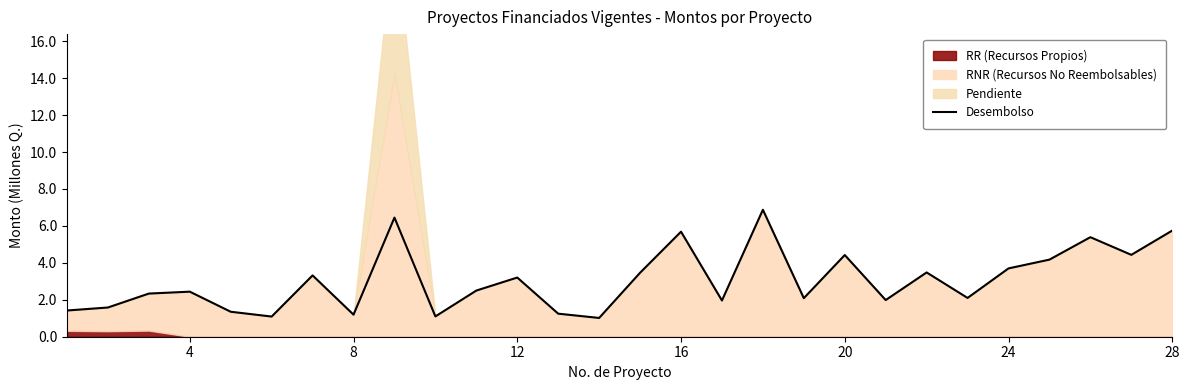

What is the maximum value shown in the chart?

6.9